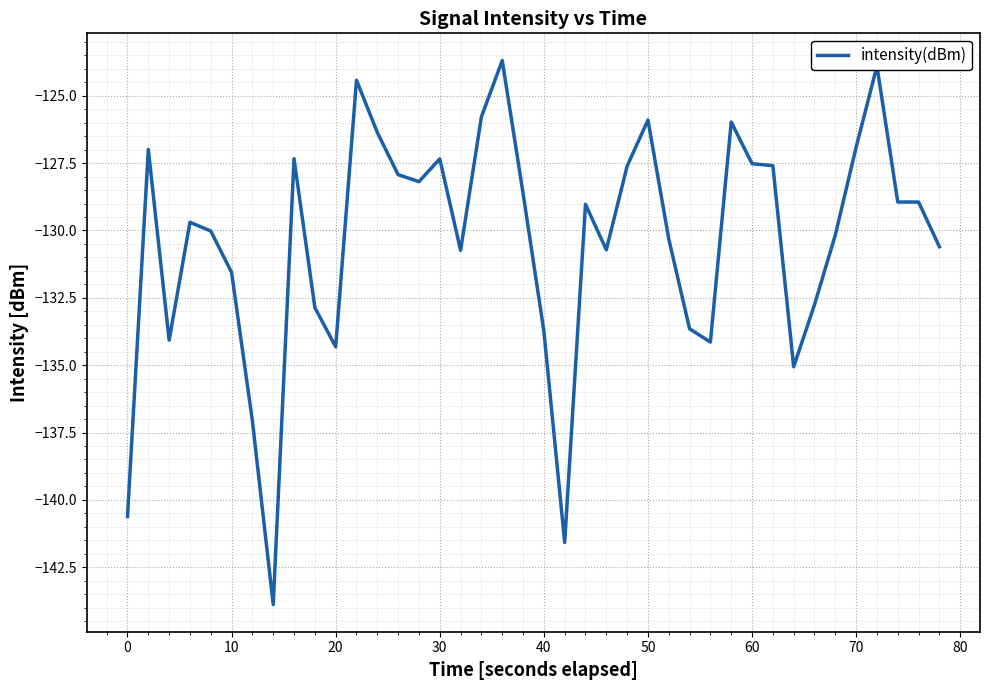

What is the maximum value shown in the chart?

-123.7